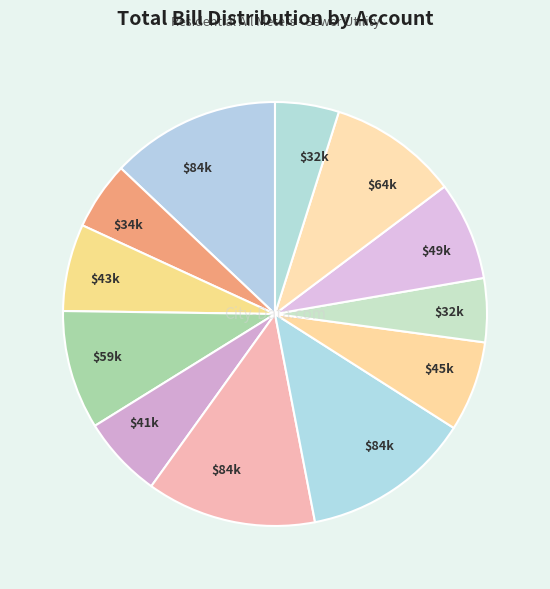

How many segments does this pie chart have?

12